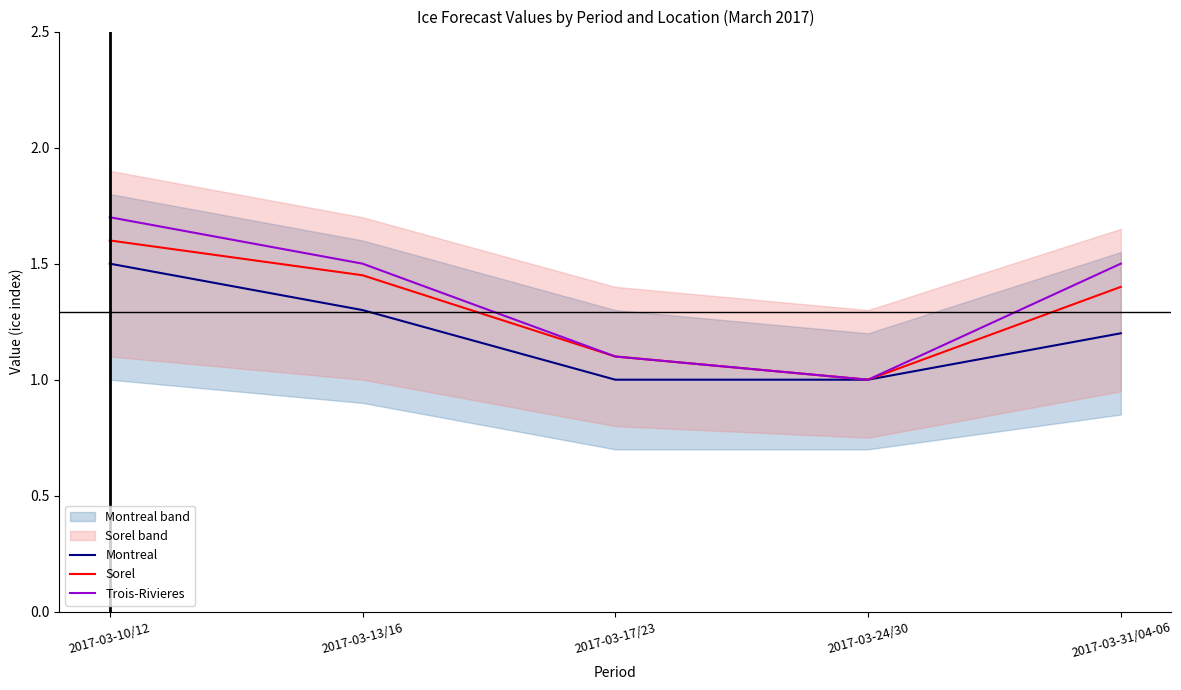

What is the total value across all series at 2017-03-31/04-06?

4.1